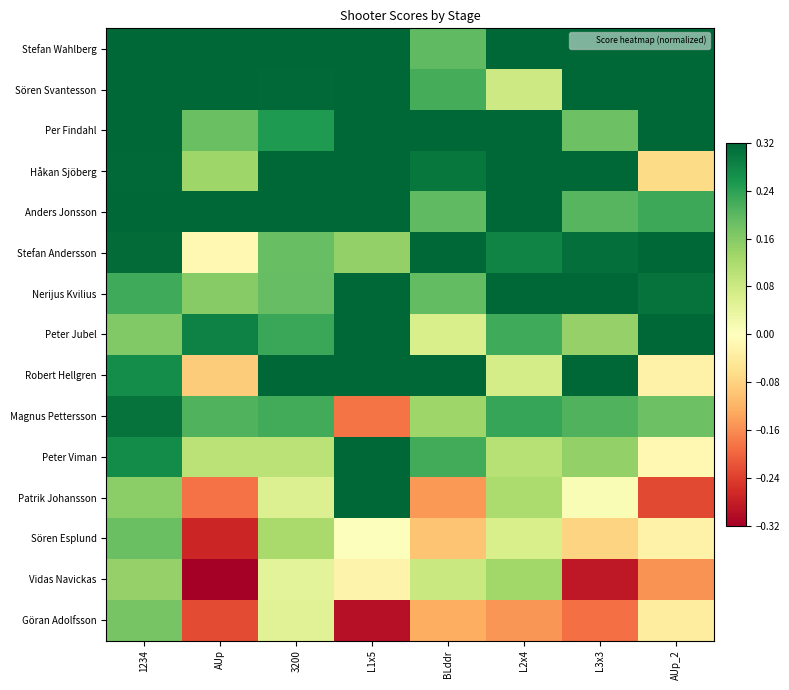

Reading left to right, extract all data points from this chart.

Stefan Wahlberg: 1234=0.3	AUp=0.3	3200=0.3	L1x5=0.3	BLddr=0.2	L2x4=0.3	L3x3=0.3	AUp_2=0.3
Sören Svantesson: 1234=0.3	AUp=0.3	3200=0.3	L1x5=0.3	BLddr=0.2	L2x4=0.1	L3x3=0.3	AUp_2=0.3
Per Findahl: 1234=0.3	AUp=0.2	3200=0.3	L1x5=0.3	BLddr=0.3	L2x4=0.3	L3x3=0.2	AUp_2=0.3
Håkan Sjöberg: 1234=0.3	AUp=0.1	3200=0.3	L1x5=0.3	BLddr=0.3	L2x4=0.3	L3x3=0.3	AUp_2=-0.1
Anders Jonsson: 1234=0.3	AUp=0.3	3200=0.3	L1x5=0.3	BLddr=0.2	L2x4=0.3	L3x3=0.2	AUp_2=0.2
Stefan Andersson: 1234=0.3	AUp=-0.0	3200=0.2	L1x5=0.1	BLddr=0.3	L2x4=0.3	L3x3=0.3	AUp_2=0.3
Nerijus Kvilius: 1234=0.2	AUp=0.2	3200=0.2	L1x5=0.3	BLddr=0.2	L2x4=0.3	L3x3=0.3	AUp_2=0.3
Peter Jubel: 1234=0.2	AUp=0.3	3200=0.2	L1x5=0.3	BLddr=0.1	L2x4=0.2	L3x3=0.1	AUp_2=0.3
Robert Hellgren: 1234=0.3	AUp=-0.1	3200=0.3	L1x5=0.3	BLddr=0.3	L2x4=0.1	L3x3=0.3	AUp_2=-0.0
Magnus Pettersson: 1234=0.3	AUp=0.2	3200=0.2	L1x5=-0.2	BLddr=0.1	L2x4=0.2	L3x3=0.2	AUp_2=0.2
Peter Viman: 1234=0.3	AUp=0.1	3200=0.1	L1x5=0.3	BLddr=0.2	L2x4=0.1	L3x3=0.1	AUp_2=-0.0
Patrik Johansson: 1234=0.2	AUp=-0.2	3200=0.1	L1x5=0.3	BLddr=-0.1	L2x4=0.1	L3x3=0.0	AUp_2=-0.2
Sören Esplund: 1234=0.2	AUp=-0.3	3200=0.1	L1x5=0.0	BLddr=-0.1	L2x4=0.1	L3x3=-0.1	AUp_2=-0.0
Vidas Navickas: 1234=0.1	AUp=-0.3	3200=0.0	L1x5=-0.0	BLddr=0.1	L2x4=0.1	L3x3=-0.3	AUp_2=-0.2
Göran Adolfsson: 1234=0.2	AUp=-0.2	3200=0.1	L1x5=-0.3	BLddr=-0.1	L2x4=-0.2	L3x3=-0.2	AUp_2=-0.0